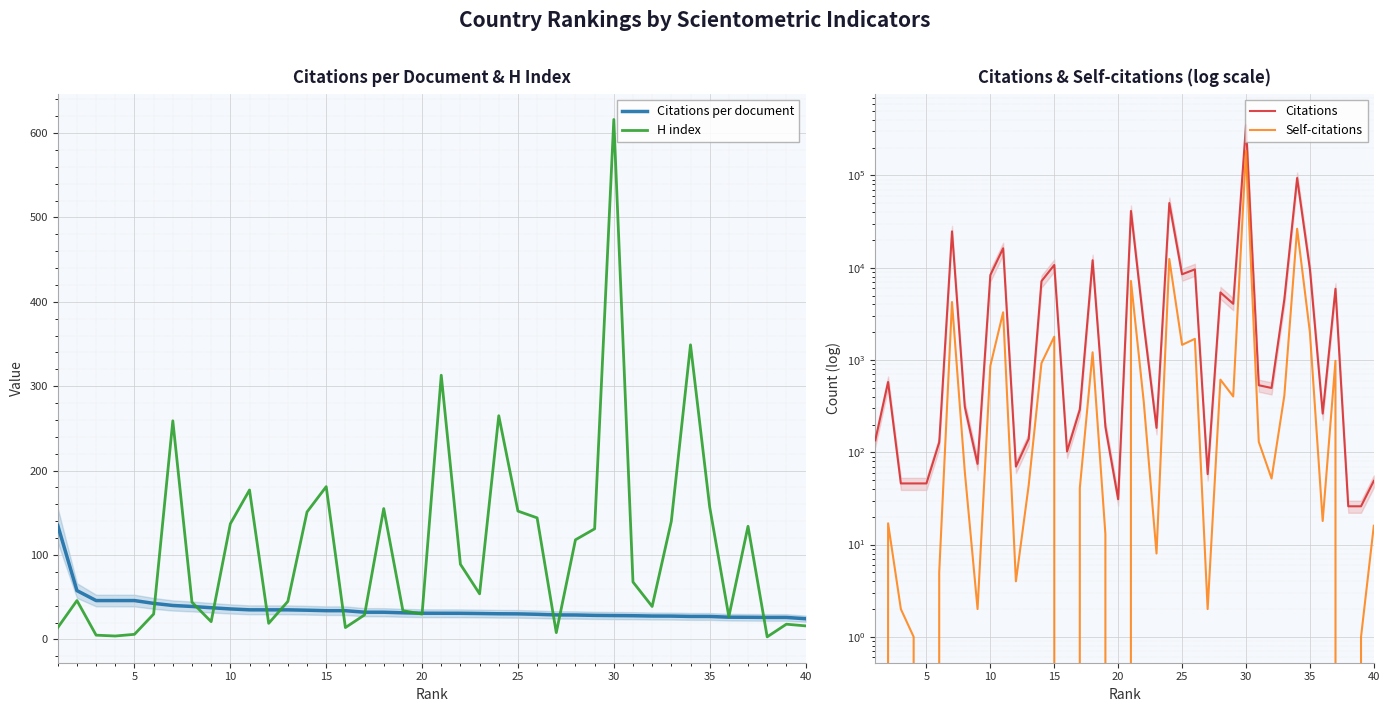

What is the difference between the second highest and minimum values in the Citations per document series?

33.3